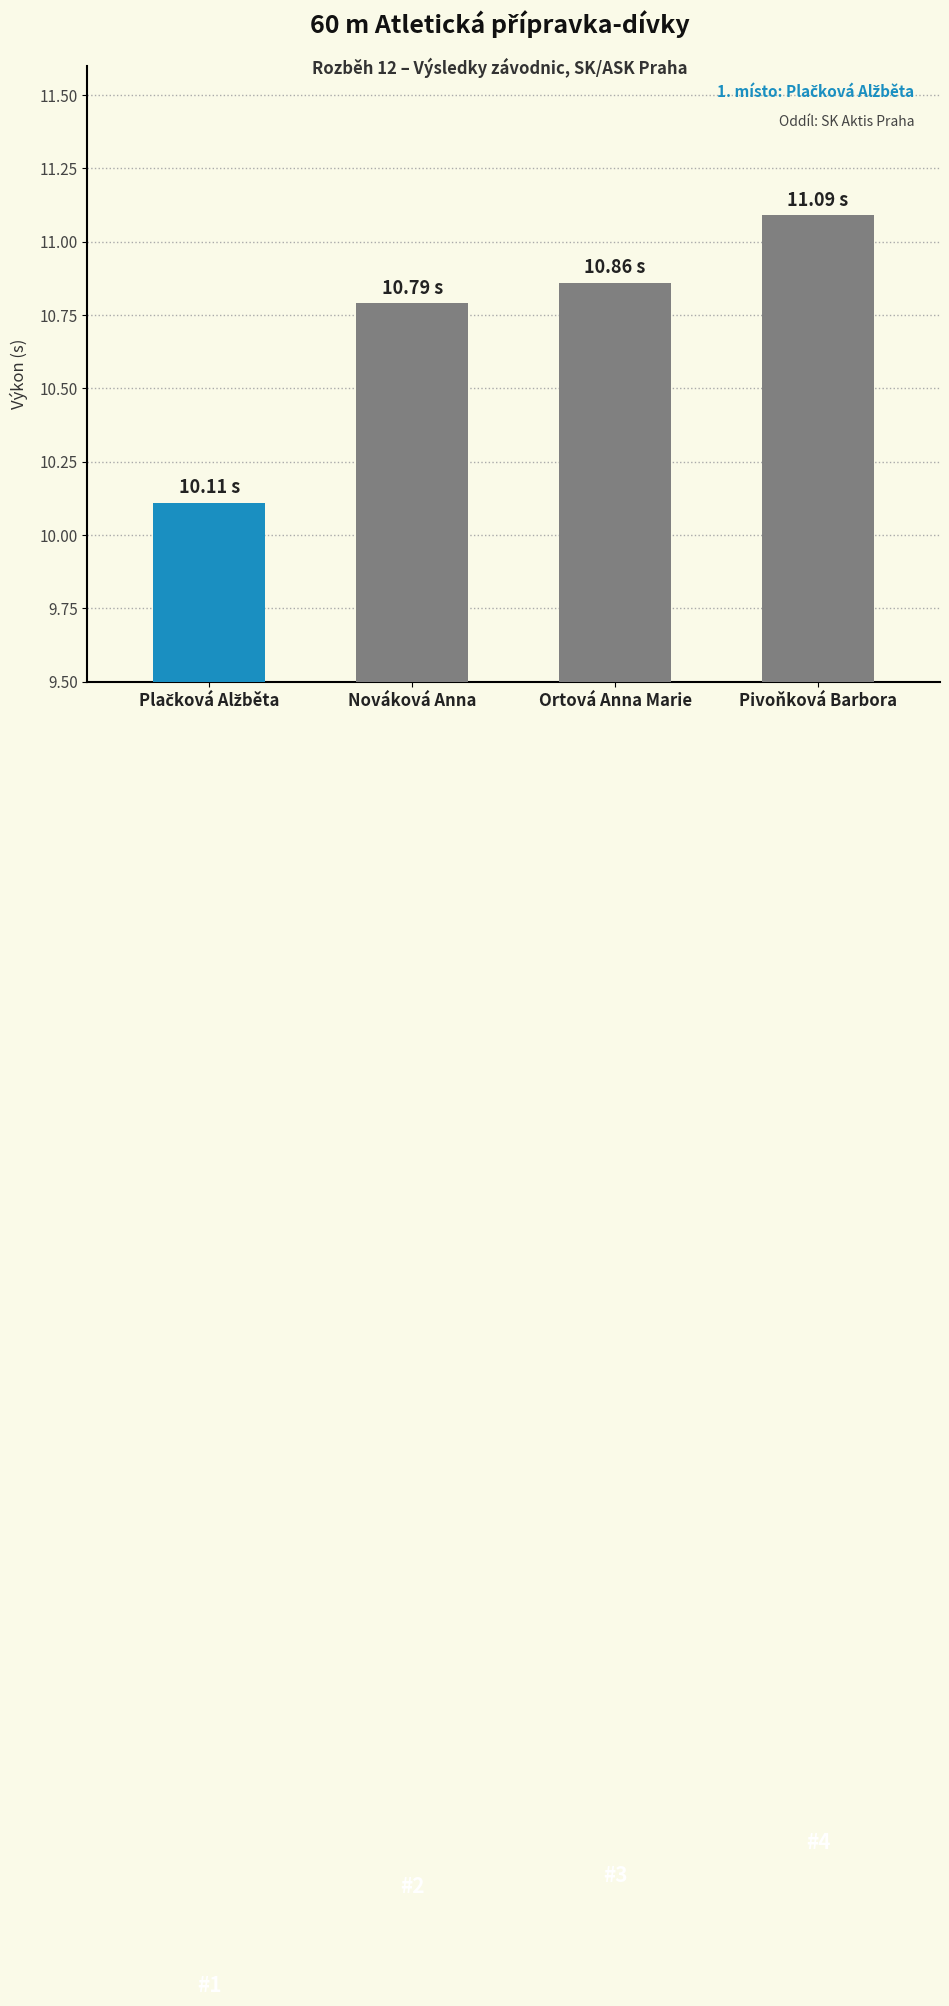

Which category has the highest value across all series?

Pivoňková Barbora